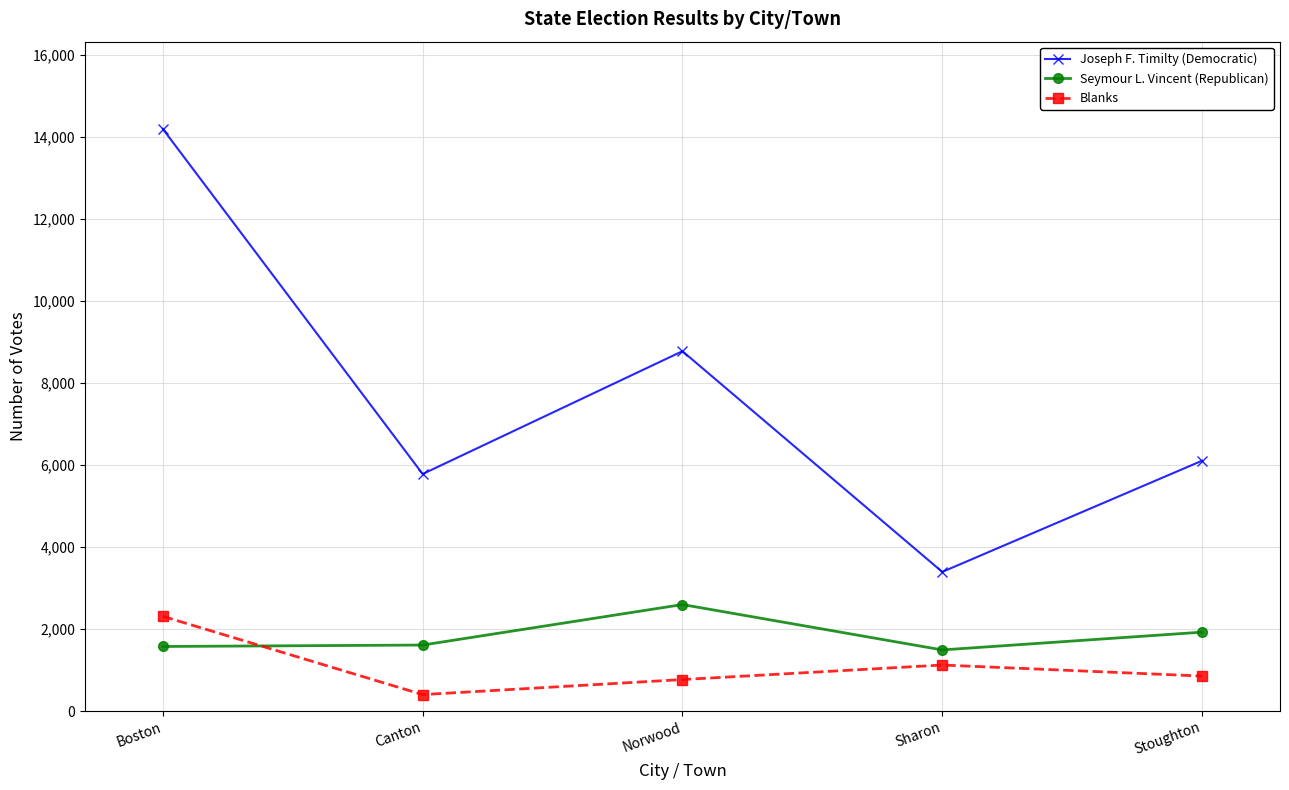

True or false: Seymour L. Vincent (Republican) and Joseph F. Timilty (Democratic) intersect in this chart.

False